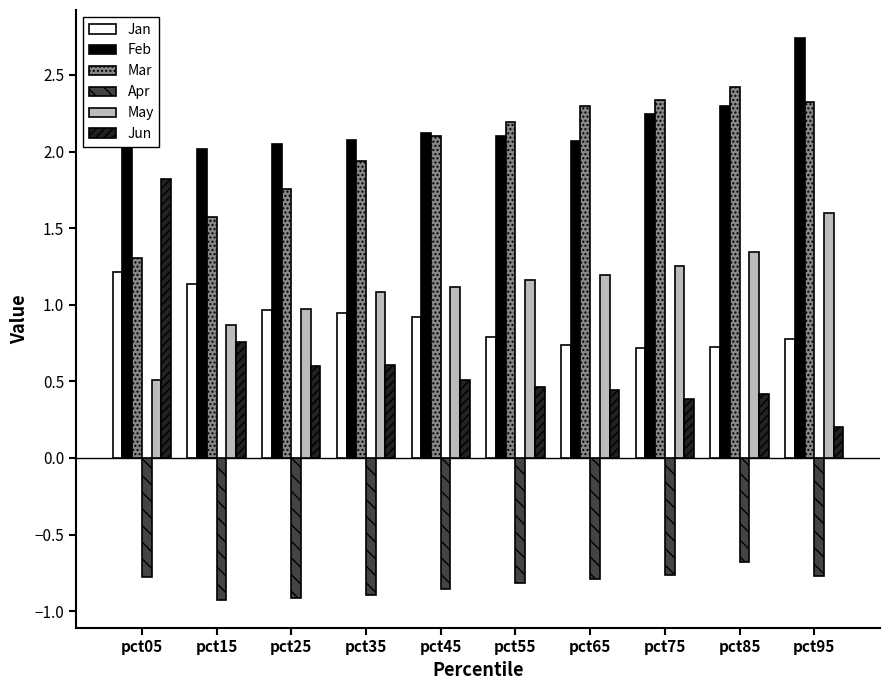

Where is Apr nearest to the value 0?

pct85